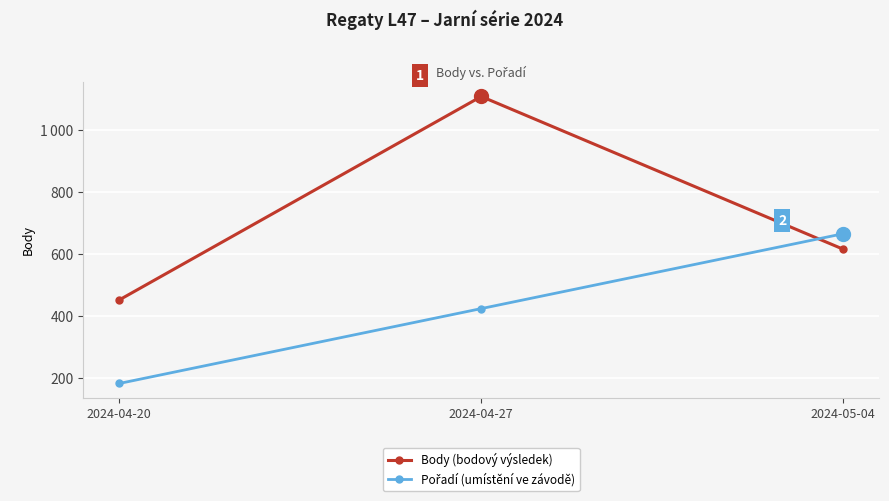

Reading left to right, list all the values displayed in this chart.

Body (bodový výsledek): 2024-04-20=452.0	2024-04-27=1110.0	2024-05-04=616.0
Pořadí (umístění ve závodě): 2024-04-20=181.6	2024-04-27=423.8	2024-05-04=666.0